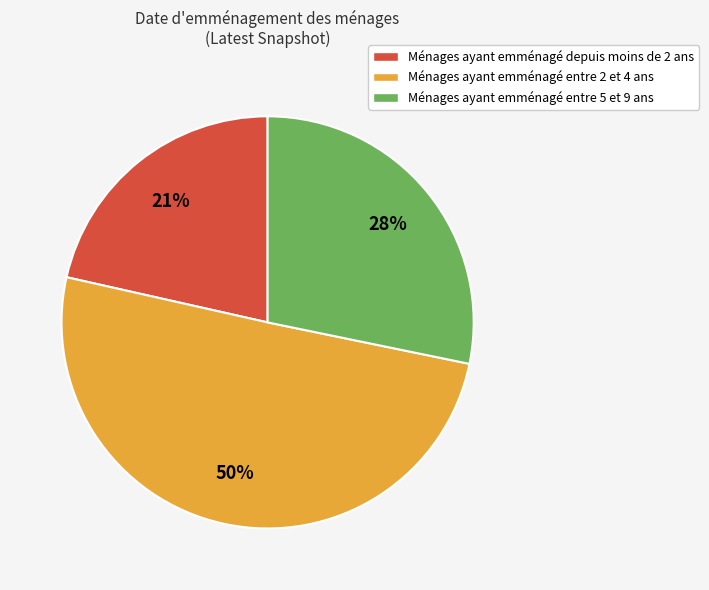

Does Ménages ayant emménagé depuis moins de 2 ans represent more than half of the total?

No